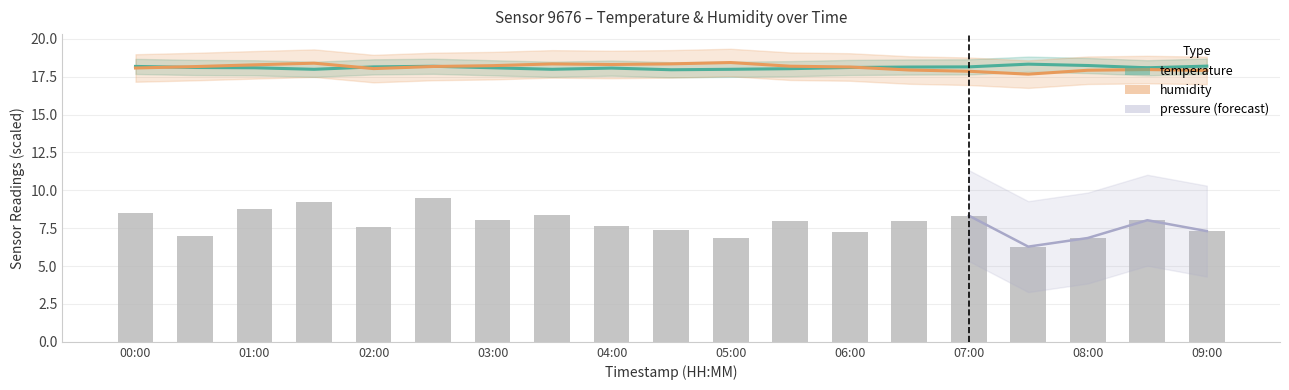

Between 04:00 and 15, which series saw the biggest shift?

humidity